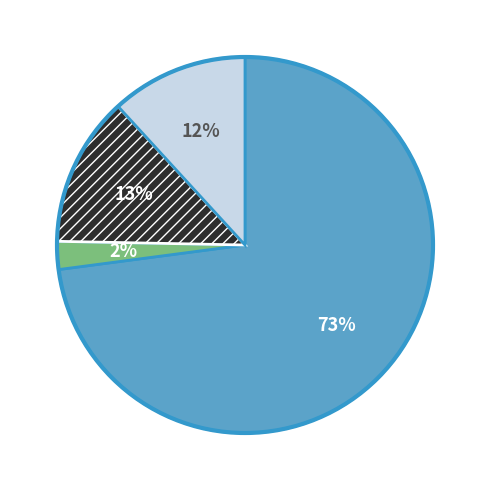

Is there any slice that represents more than half of the pie?

Yes